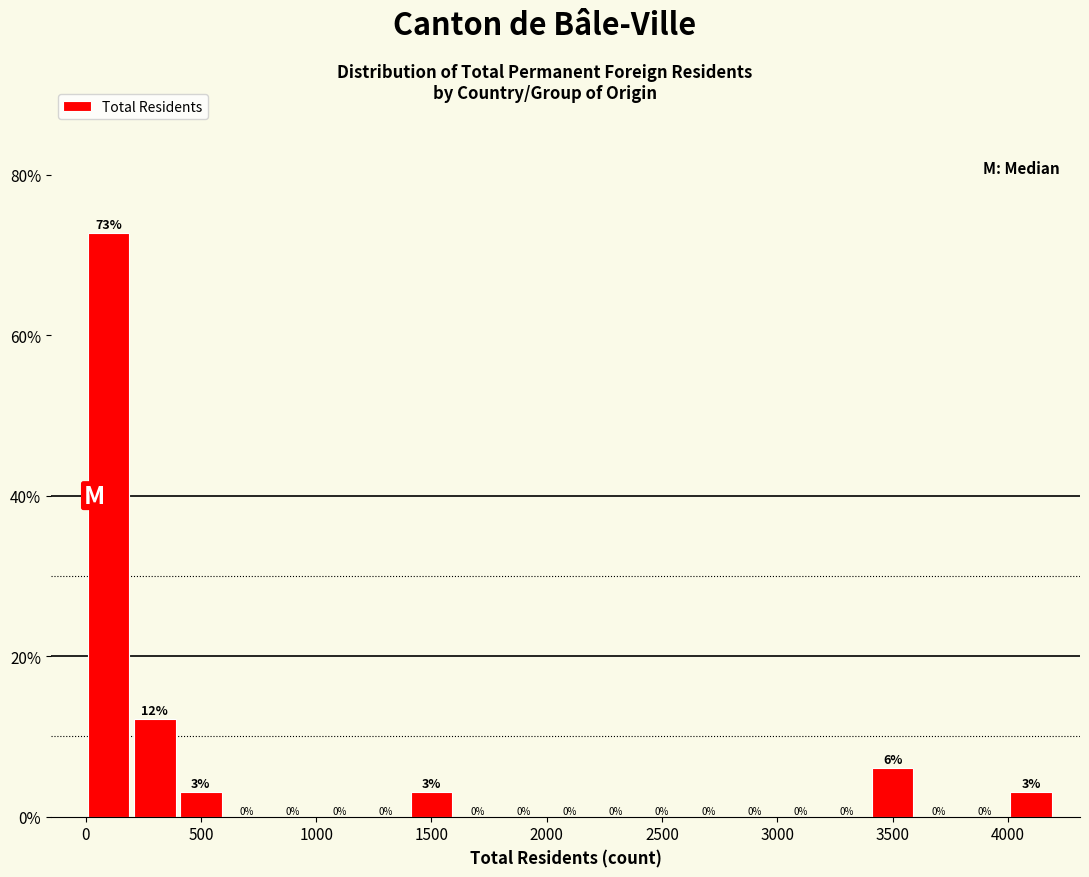

Over which range of the x-axis is the bar tallest?

0 to 200